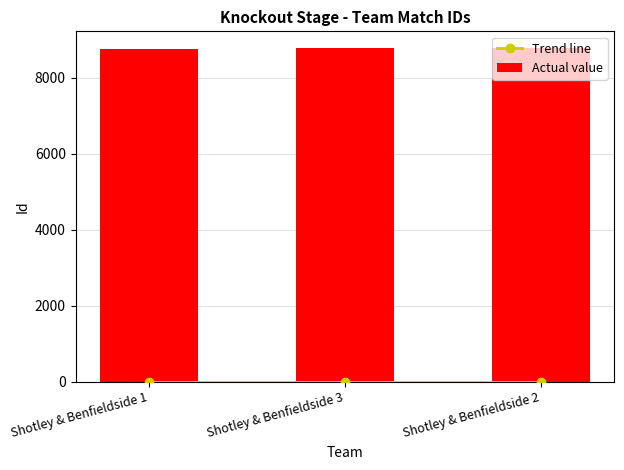

What is the maximum value for Actual value?

8786